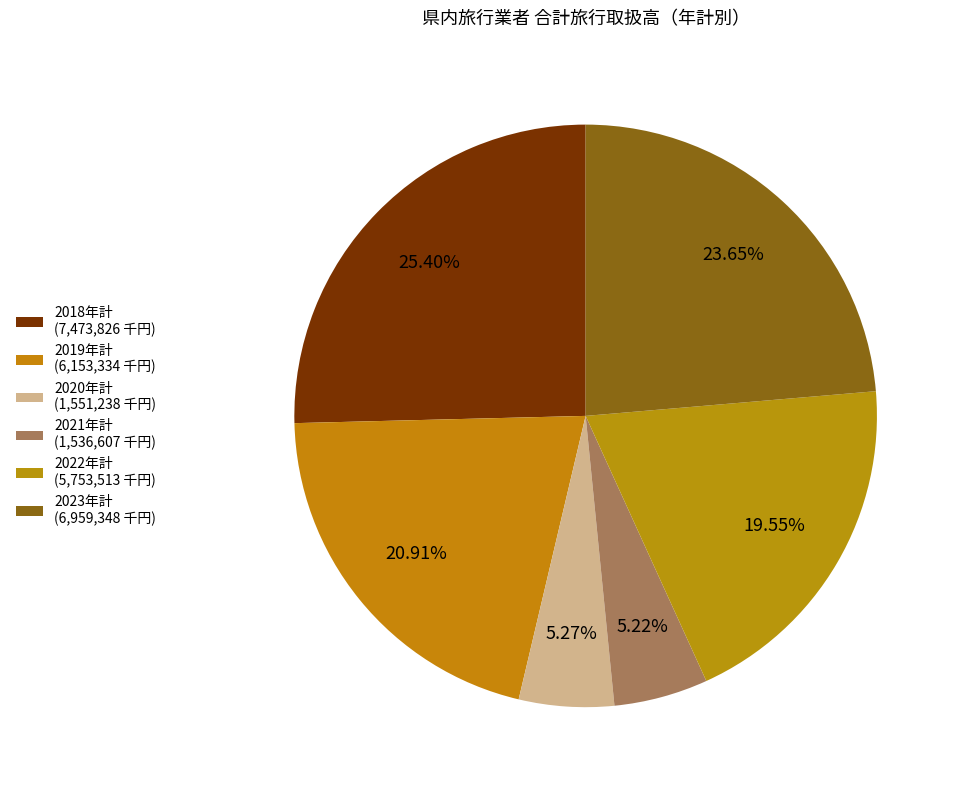

Combined, what portion of the pie is 2019年計 and 2018年計?

46.3%